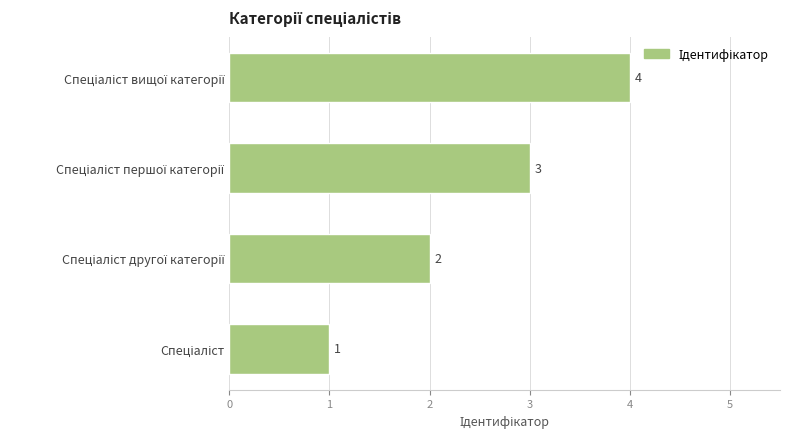

What is the difference between the maximum and minimum values?

3